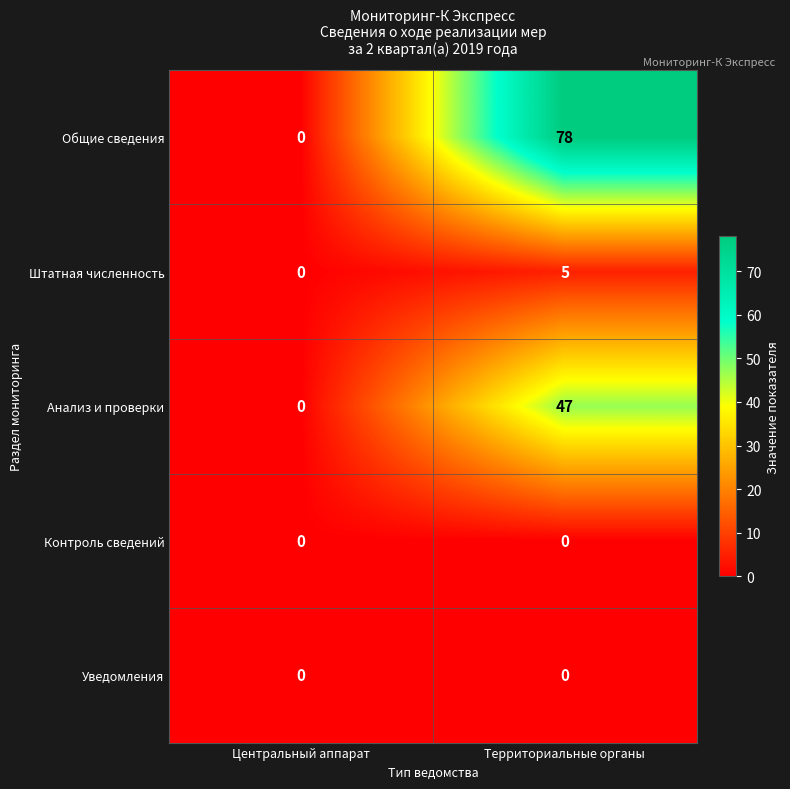

Reading left to right, transcribe all the data shown in this chart.

Общие сведения: Центральный аппарат=0	Территориальные органы=78
Штатная численность: Центральный аппарат=0	Территориальные органы=5
Анализ и проверки: Центральный аппарат=0	Территориальные органы=47
Контроль сведений: Центральный аппарат=0	Территориальные органы=0
Уведомления: Центральный аппарат=0	Территориальные органы=0